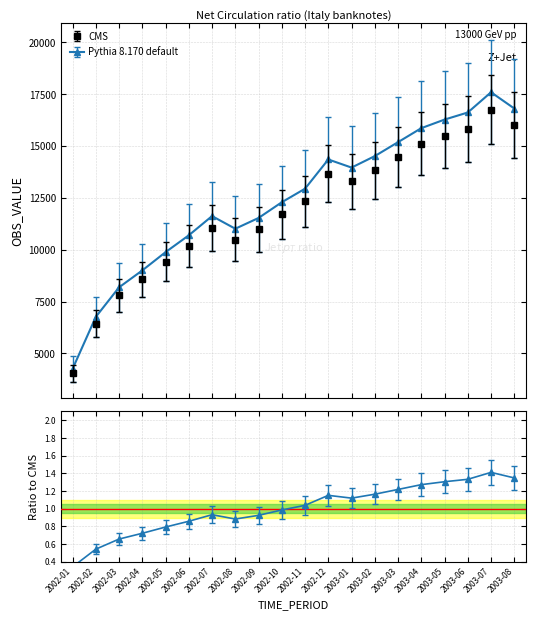

Reading left to right, transcribe all the data shown in this chart.

2002-01=4052.5	2002-02=6442.0	2002-03=7800.1	2002-04=8577.9	2002-05=9416.6	2002-06=10191.2	2002-07=11073.6	2002-08=10493.2	2002-09=10987.5	2002-10=11709.3	2002-11=12332.6	2002-12=13674.8	2003-01=13301.9	2003-02=13828.7	2003-03=14469.9	2003-04=15112.5	2003-05=15506.6	2003-06=15832.4	2003-07=16762.2	2003-08=16015.7